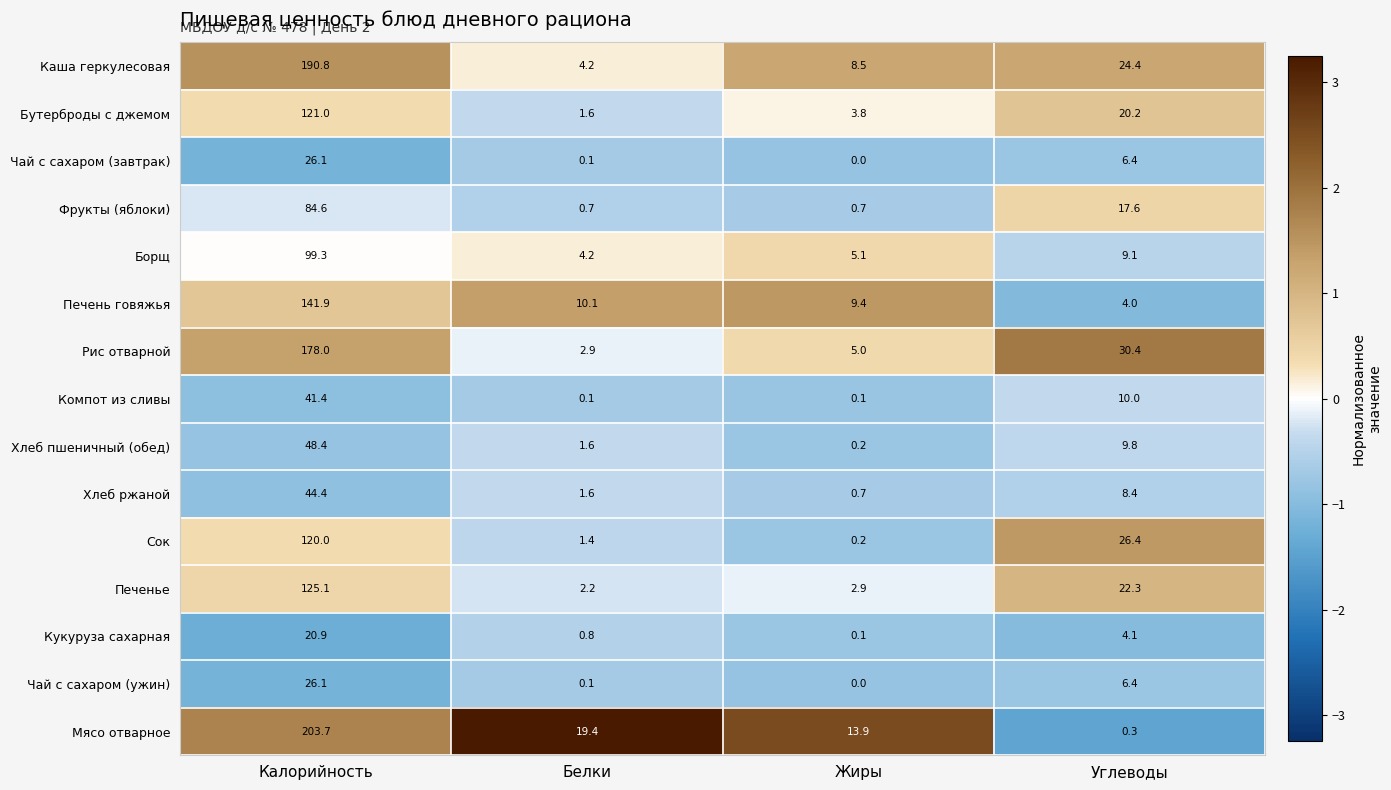

What is the difference between the maximum and second lowest values in the Печень говяжья series?

132.5